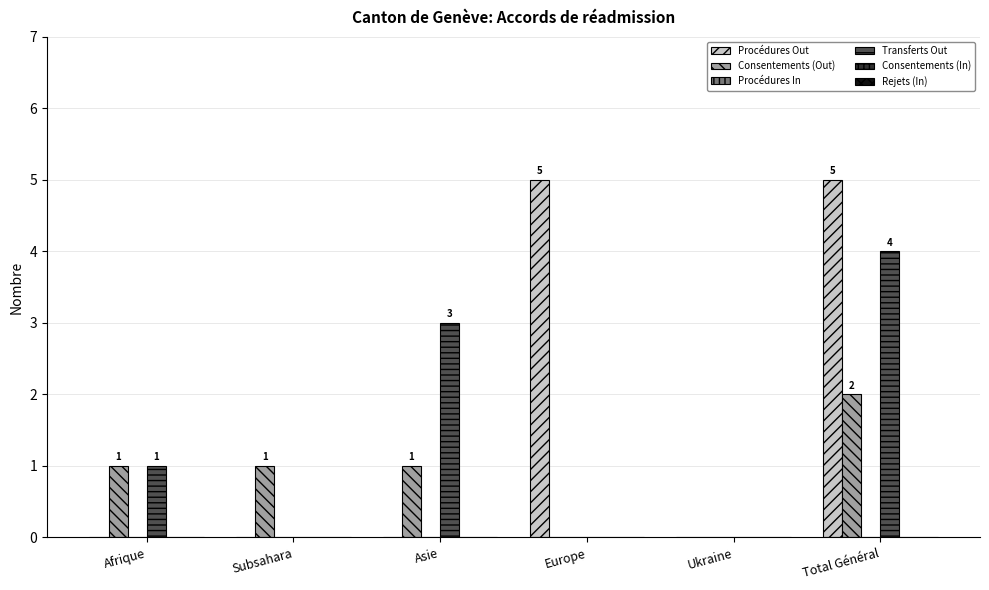

What is the greatest value displayed?

5